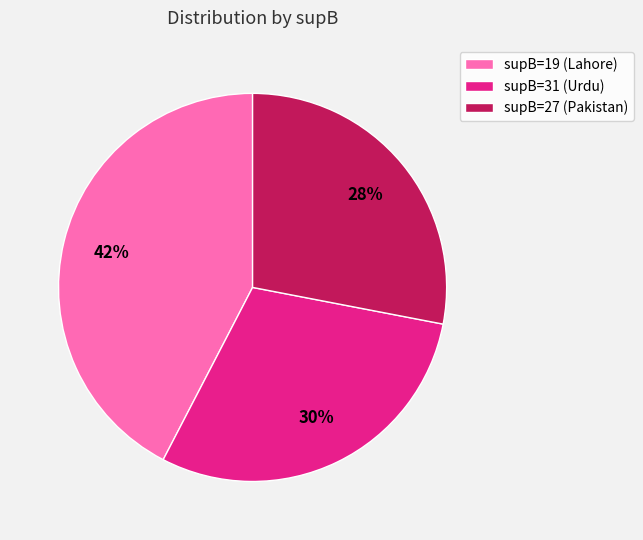

Do supB=27 (Pakistan) and supB=31 (Urdu) together represent more than half of the pie?

Yes